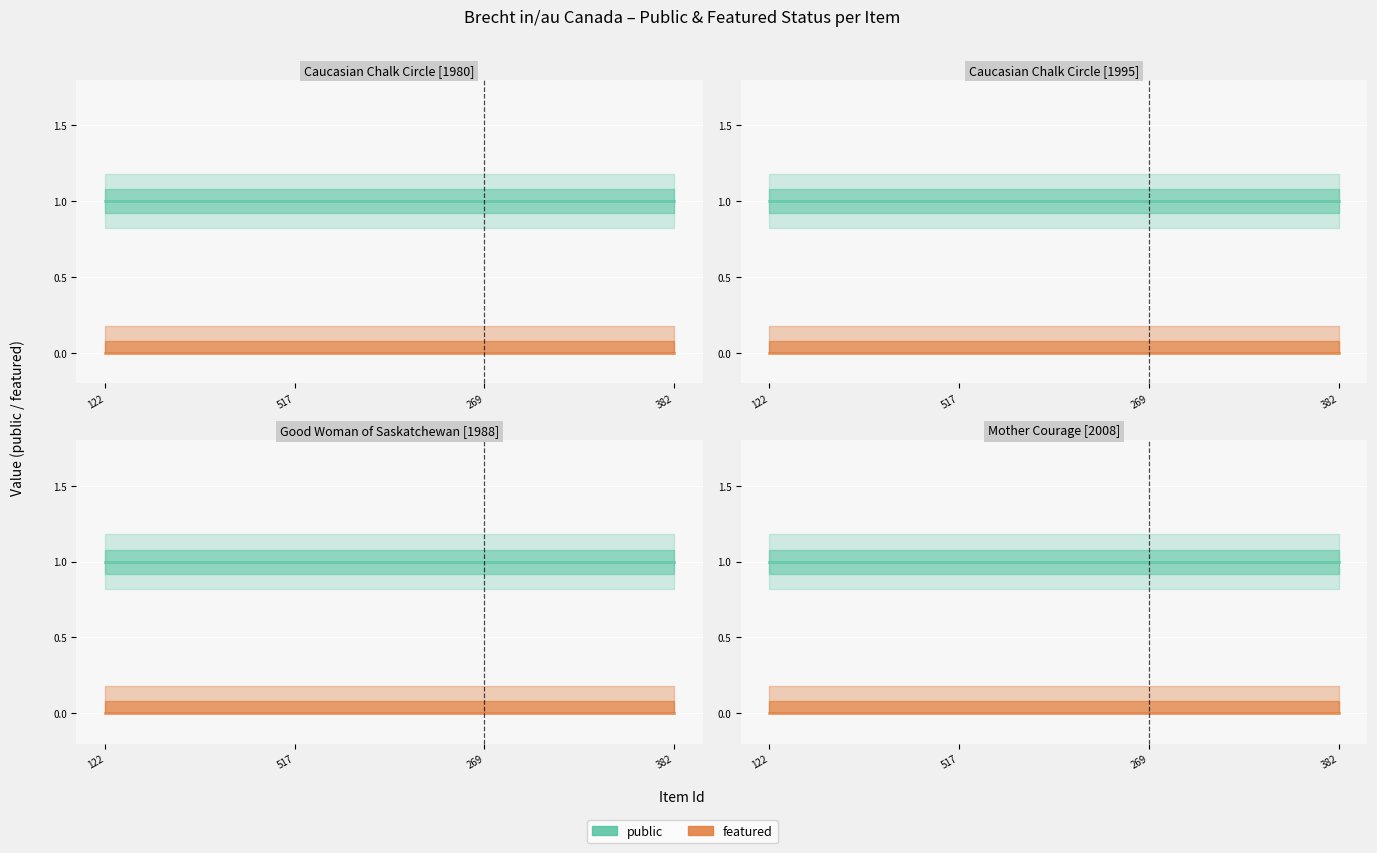

Is the value of public at 122 greater than the value of featured at 122?

Yes